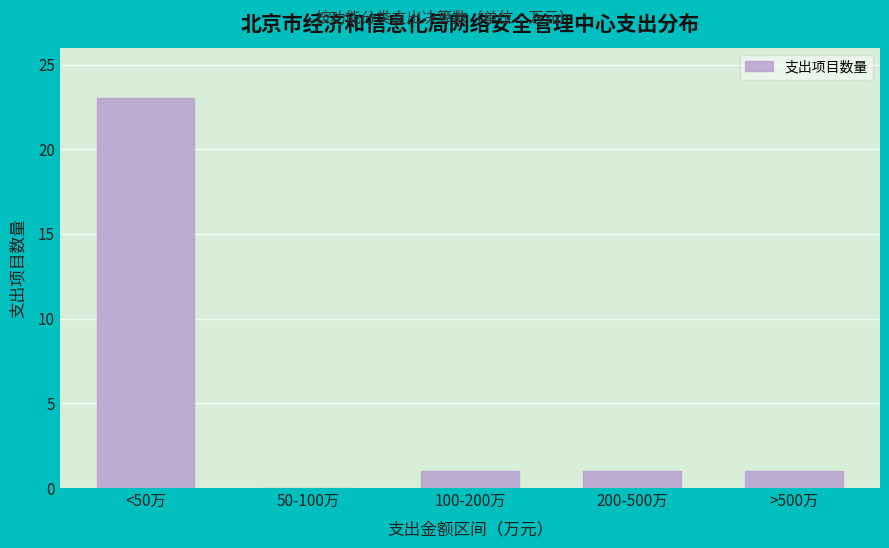

Reading right to left, extract all data points from this chart.

>500万=1	200-500万=1	100-200万=1	50-100万=0	<50万=23